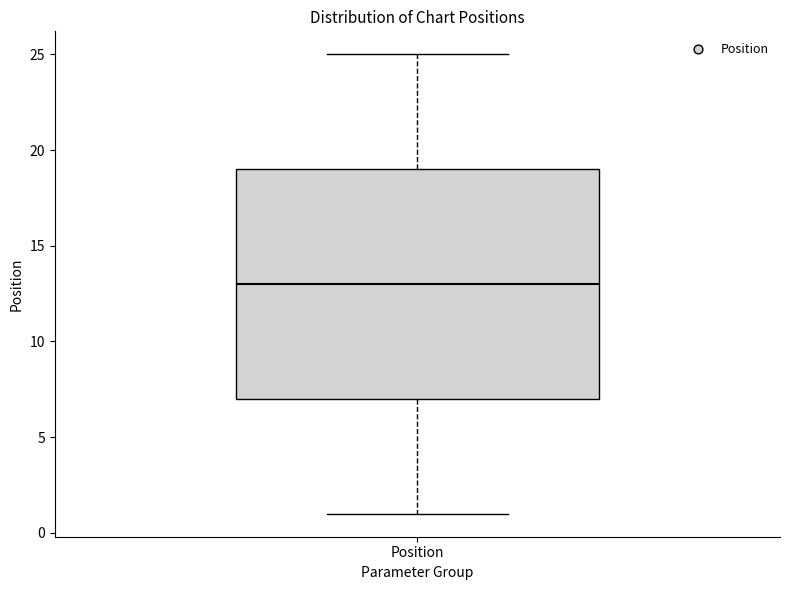

Transcribe this box plot: give where the median line is, the range the box spans, and where the two whiskers end, as read against the y-axis. The values are not printed on the chart, so give them approximately, as read against the axis.

median 13, box 7 to 19, whiskers 1 to 25